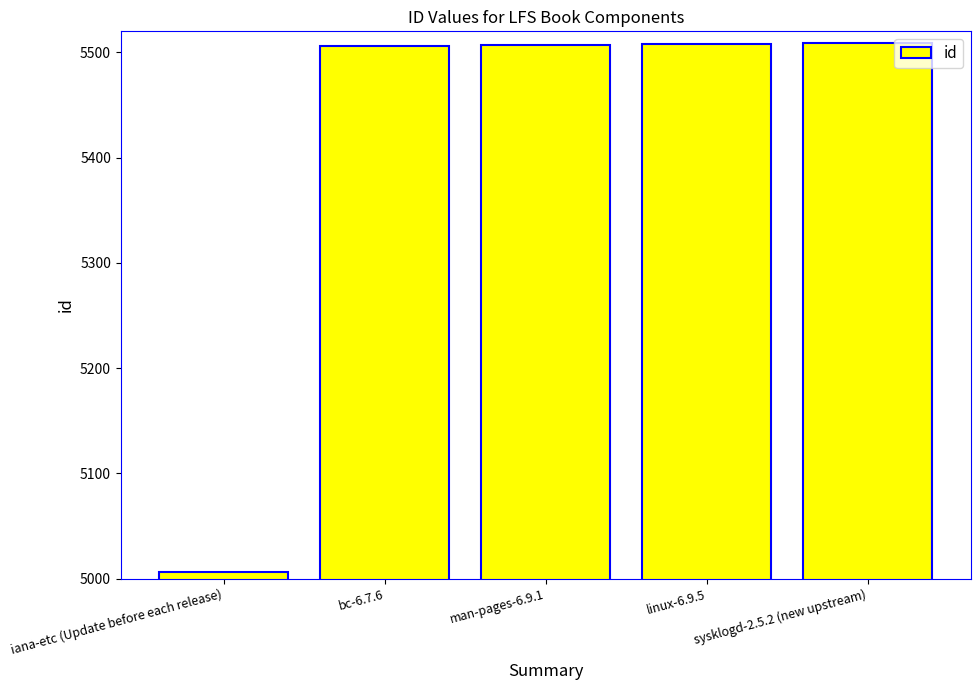

What is the approximate value at iana-etc (Update before each release)?

5006